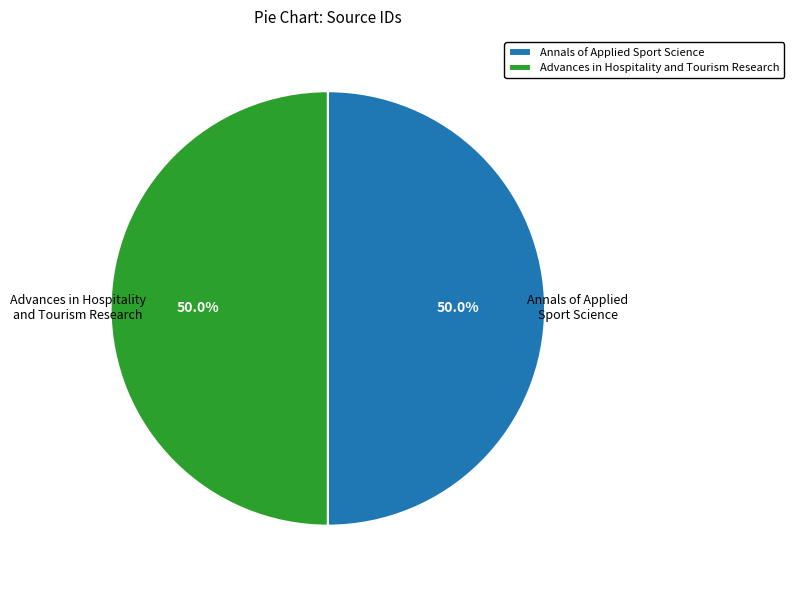

To the nearest percent, what portion does Annals of Applied Sport Science represent?

50%